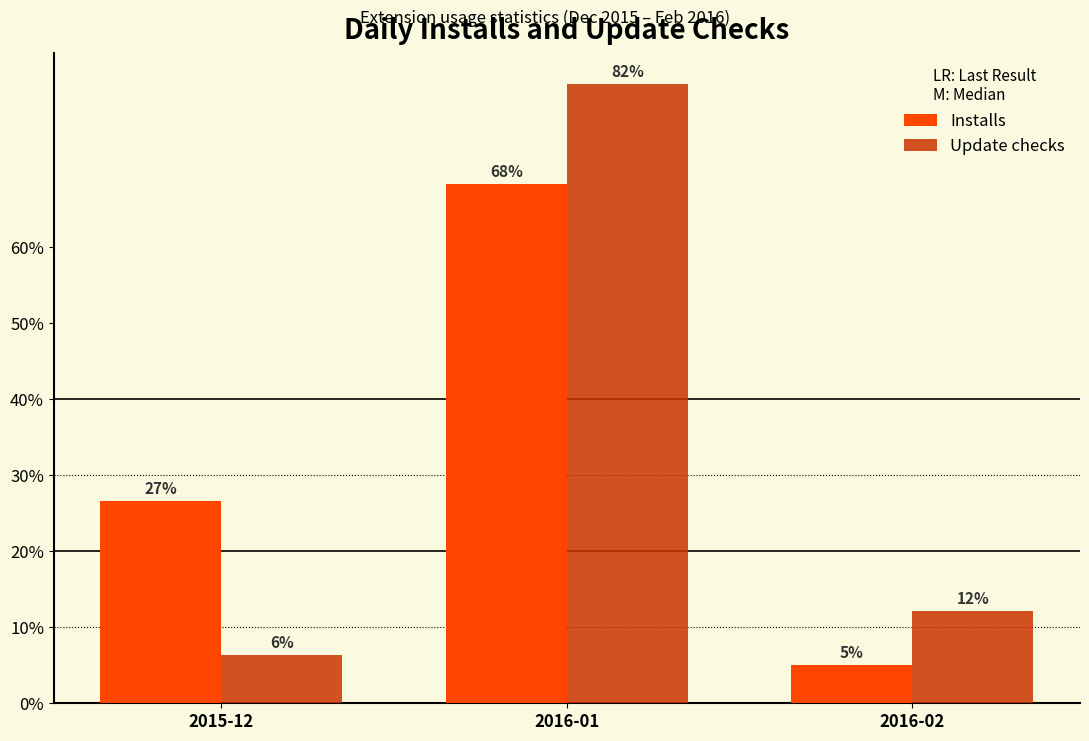

What are all the series names shown in the legend?

Installs, Update checks